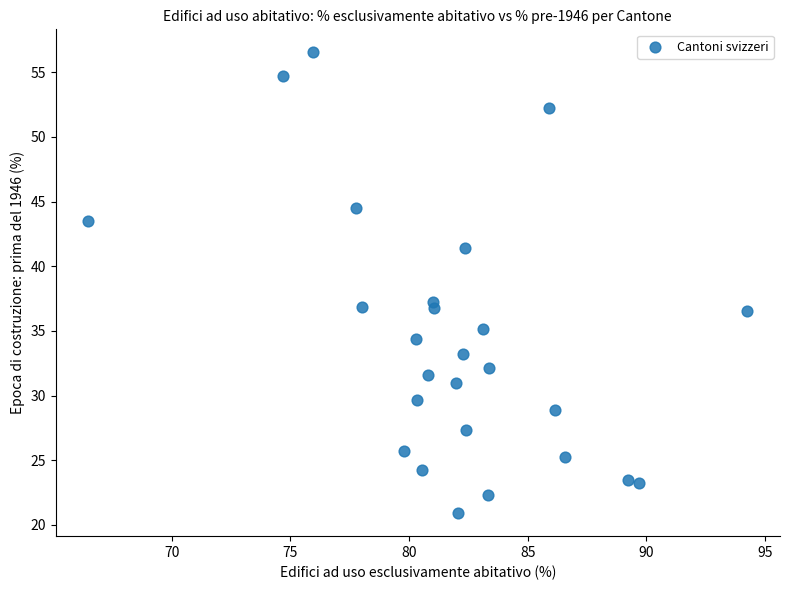

What is the range of Y values (max minus min)?

35.6